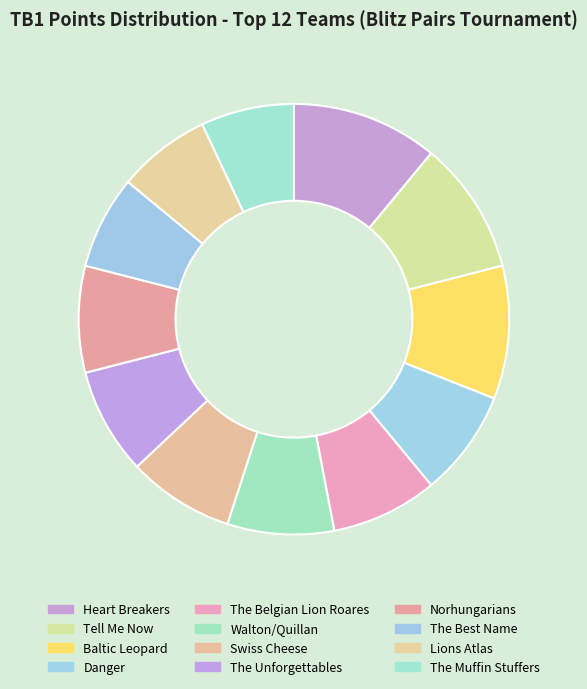

How many segments does this pie chart have?

12